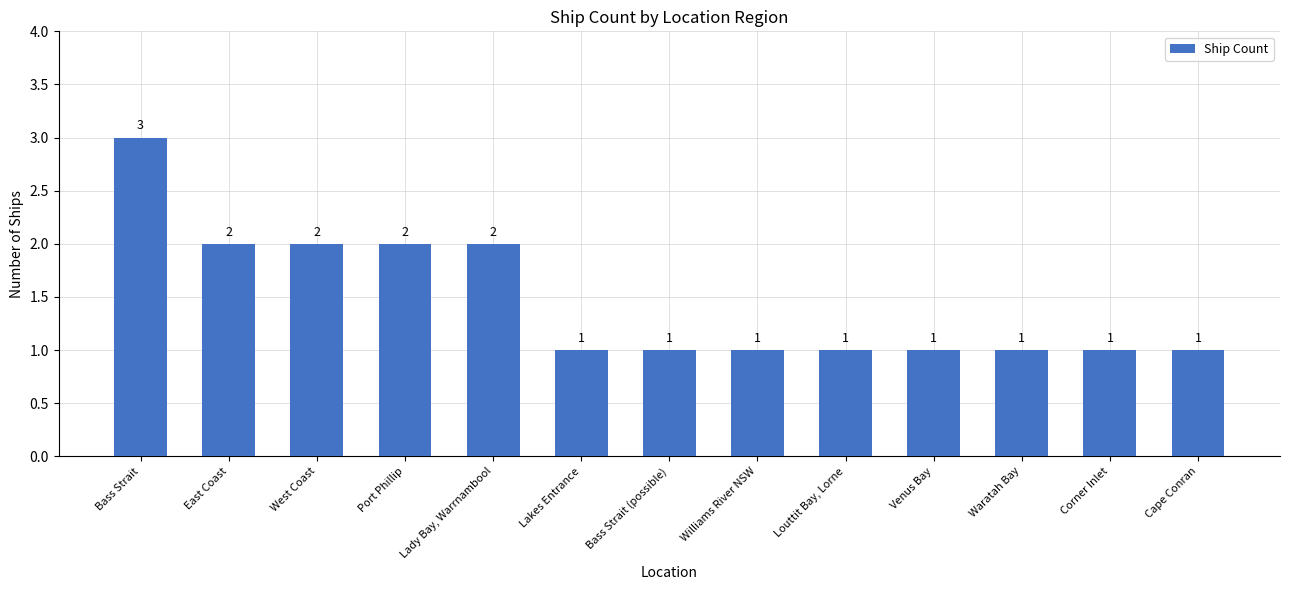

What is the ratio of the value at West Coast to the value at Venus Bay?

2.0